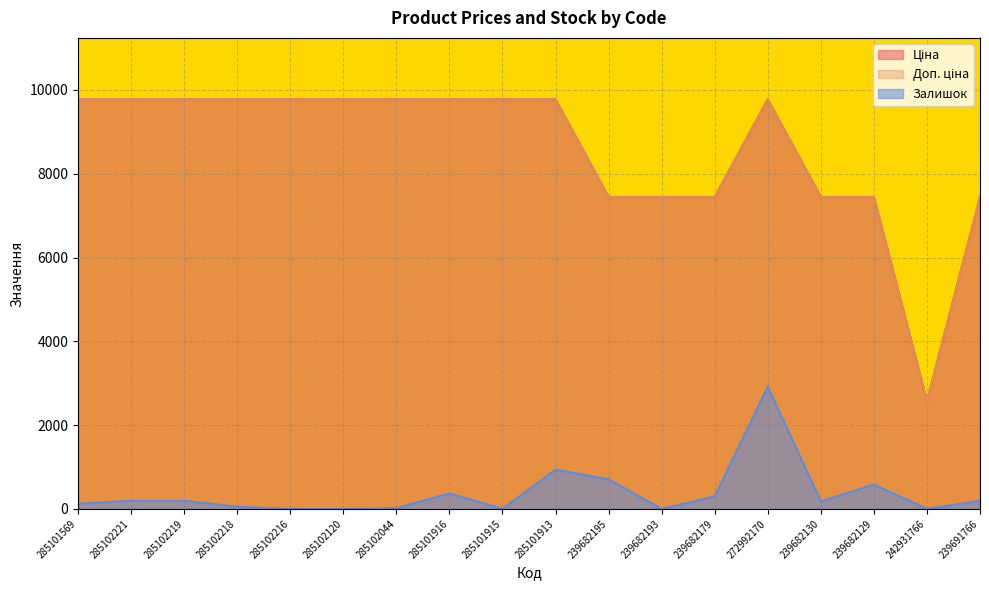

At which category is the sum across all series the highest?

272992170